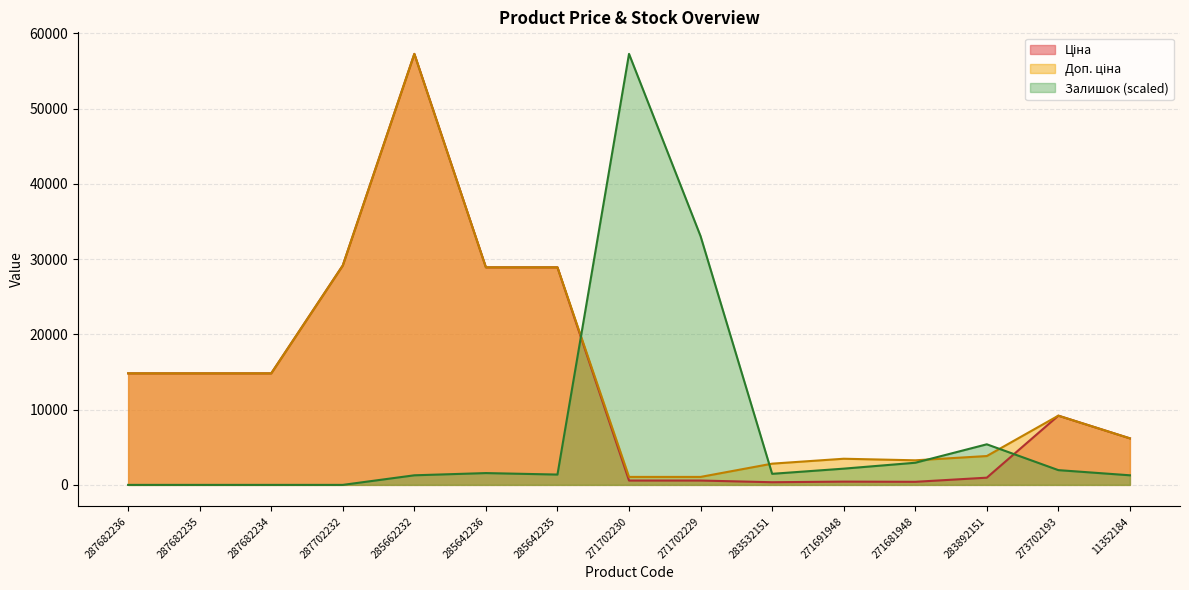

Reading left to right, transcribe all the data shown in this chart.

Ціна: 287682236=14817.6	287682235=14817.6	287682234=14817.6	287702232=29152.3	285662232=57258.0	285642236=28901.7	285642235=28901.7	271702230=578.1	271702229=578.1	283532151=352.6	271691948=434.3	271681948=408.2	283892151=958.4	273702193=9196.3	11352184=6182.6
Доп. ціна: 287682236=14817.6	287682235=14817.6	287682234=14817.6	287702232=29152.3	285662232=57258.0	285642236=28901.7	285642235=28901.7	271702230=1060.0	271702229=1060.0	283532151=2821.2	271691948=3474.1	271681948=3265.8	283892151=3833.8	273702193=9196.3	11352184=6182.6
Залишок: 287682236=0.0	287682235=0.0	287682234=0.0	287702232=0.0	285662232=1274.6	285642236=1568.7	285642235=1372.6	271702230=57258.0	271702229=33041.0	283532151=1470.7	271691948=2157.0	271681948=2941.3	283892151=5392.4	273702193=1960.9	11352184=1274.6